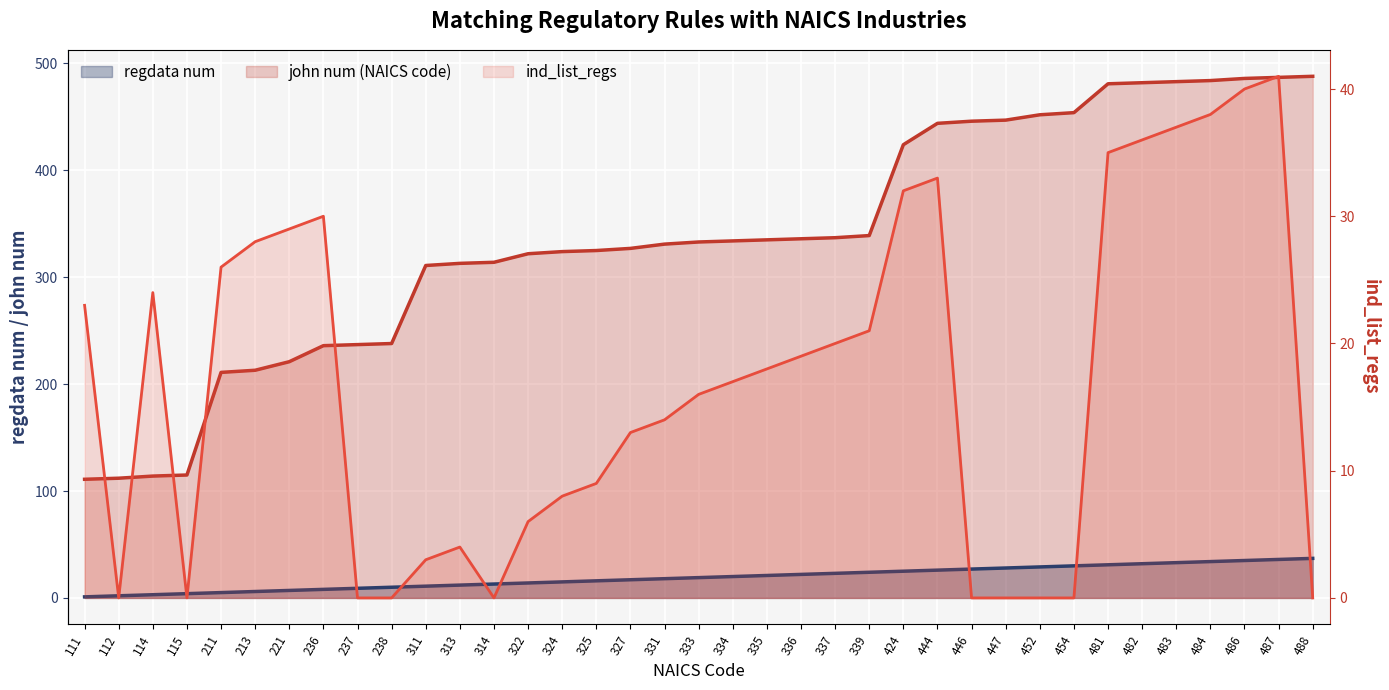

At which category does the chart reach its minimum across all series?

112